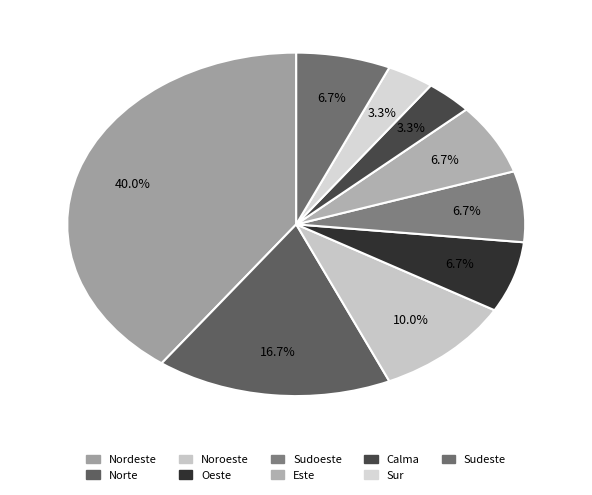

Rank the categories by value from highest to lowest.

Nordeste, Norte, Noroeste, Oeste, Sudoeste, Este, Sudeste, Calma, Sur